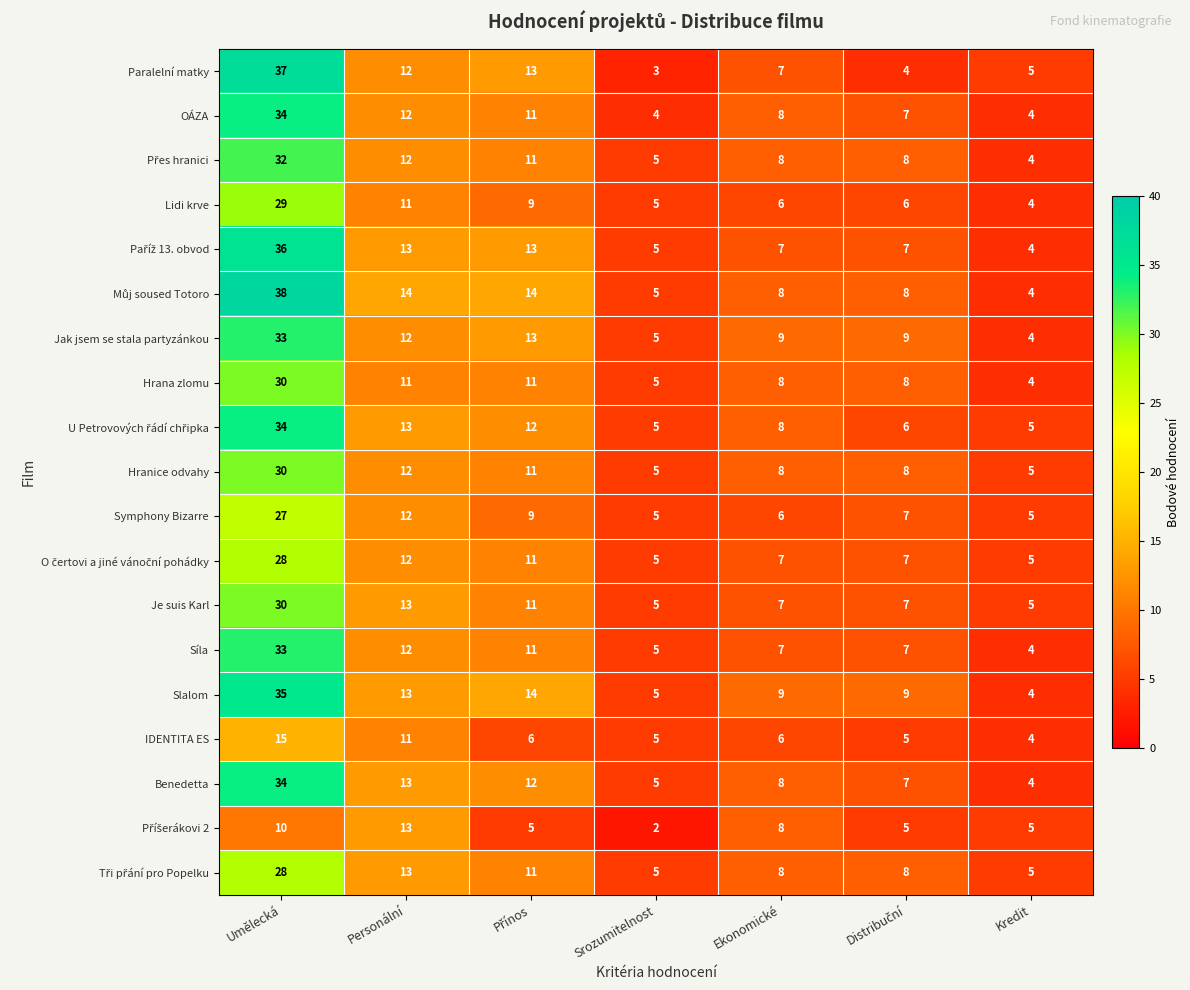

What is the highest value of the Paralelní matky series?

37